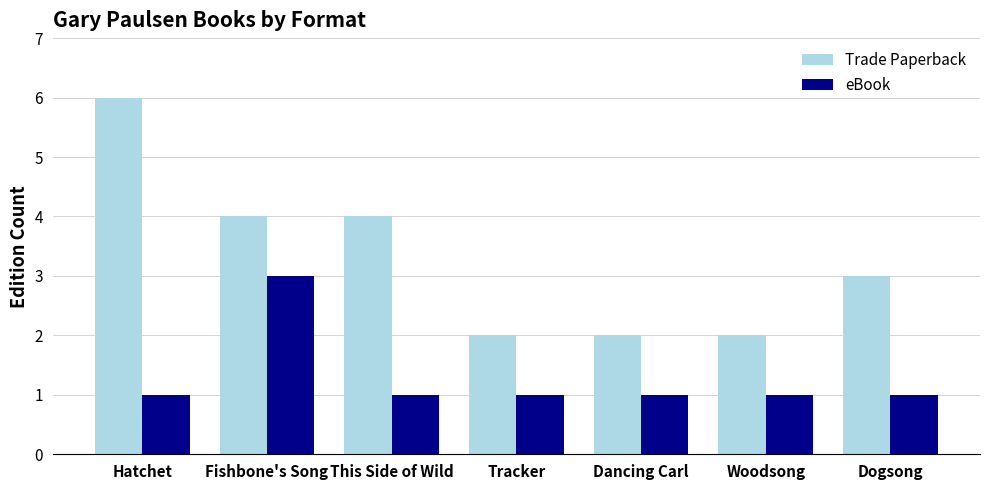

Read the Trade Paperback value at Dancing Carl.

2